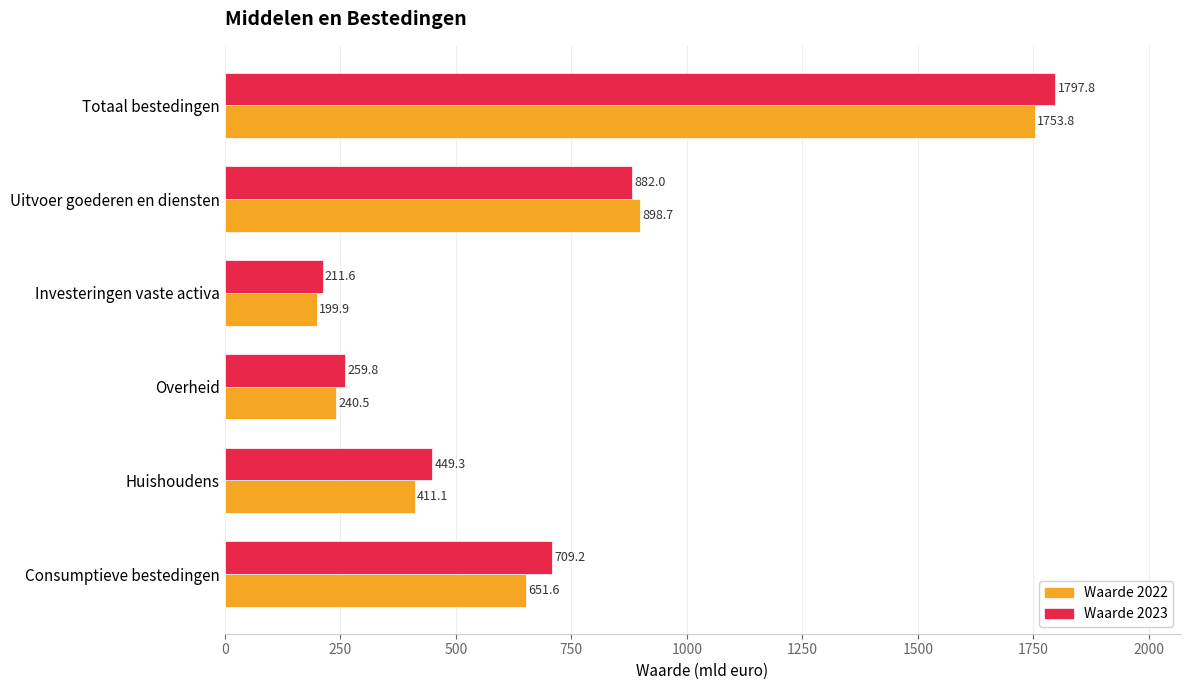

Rank the series at Uitvoer goederen en diensten from highest to lowest value.

Waarde 2022, Waarde 2023